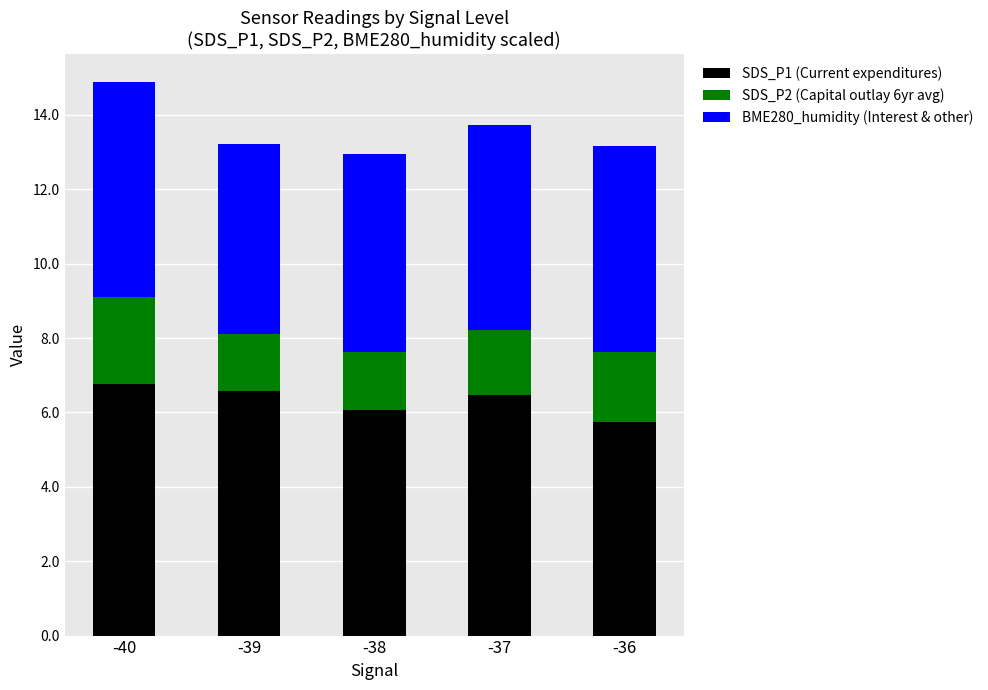

At which category is the sum across all series the highest?

-40